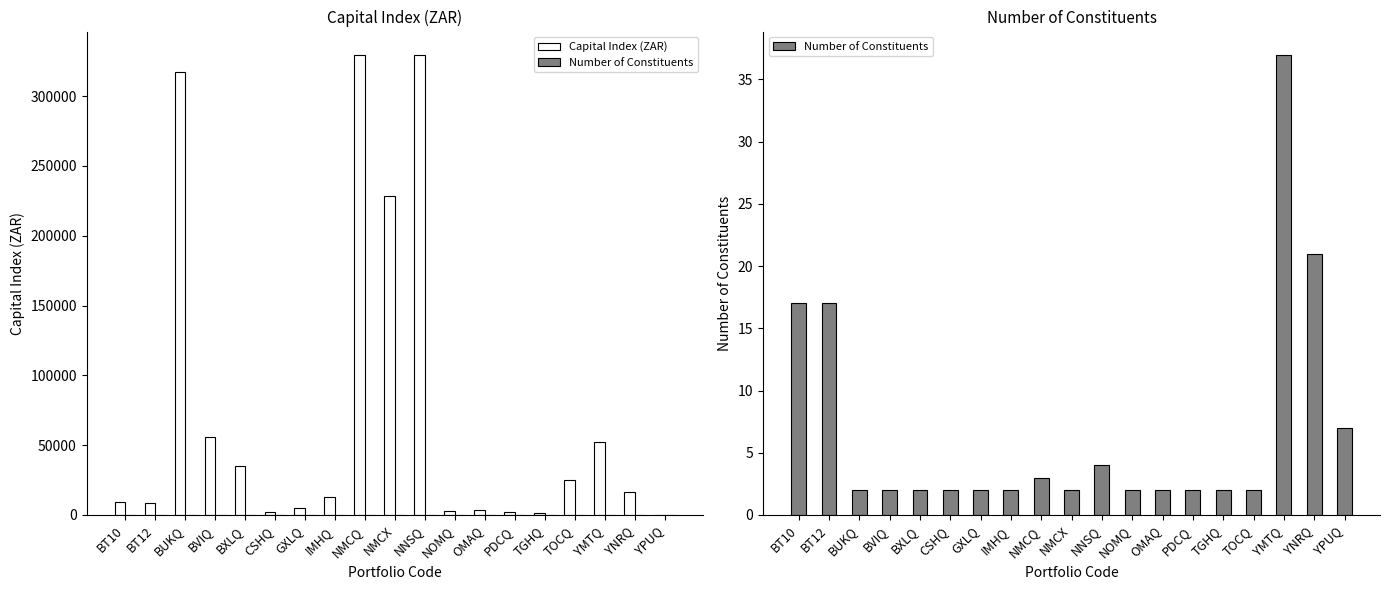

At which label does Number of Constituents reach its peak?

YMTQ